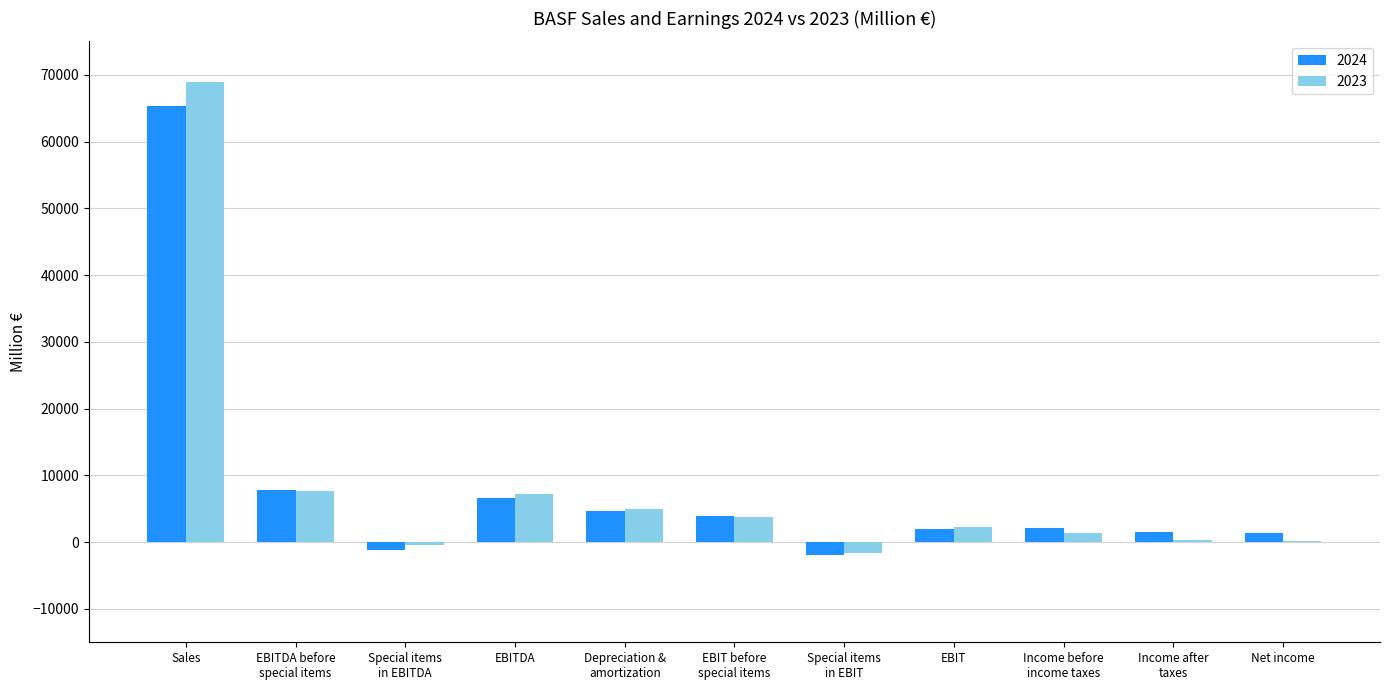

What value does the 2023 series have at Income after
taxes, to the nearest 100?

400